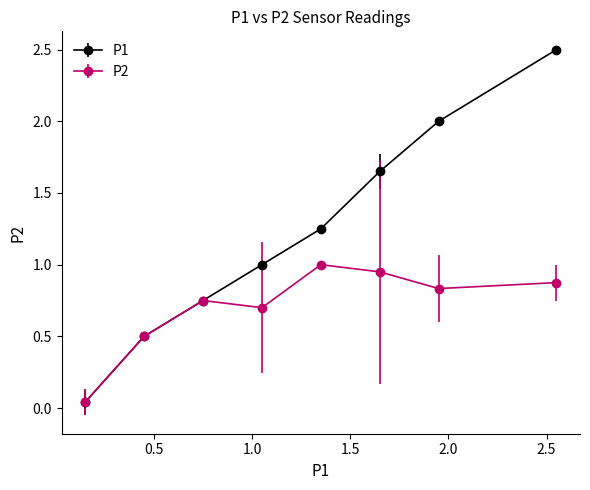

At how many categories does at least one series exceed 0?

8